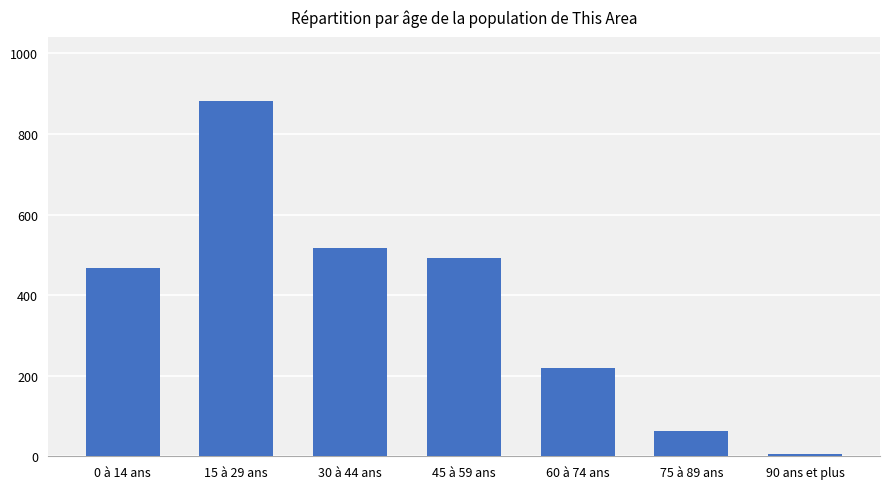

Count the number of data series in this chart.

1